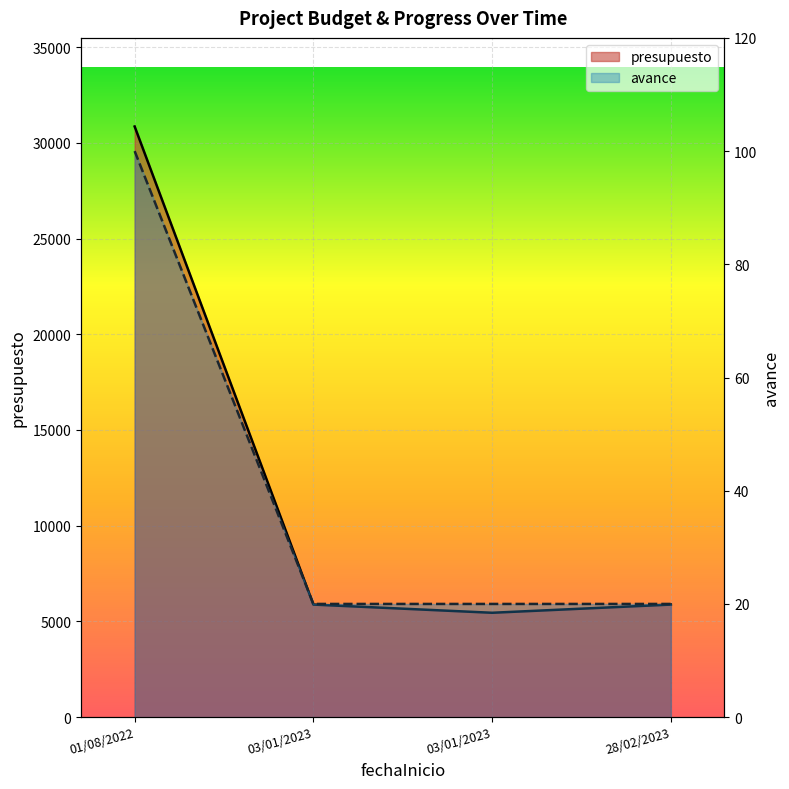

Rank the series by their maximum value, from highest to lowest.

presupuesto, avance